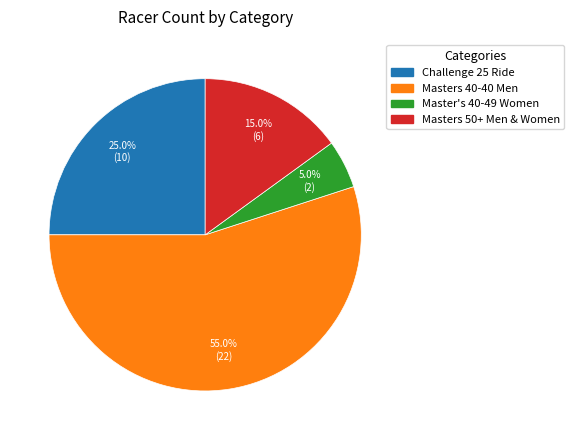

Which slice represents more than half of the pie?

Masters 40-40 Men